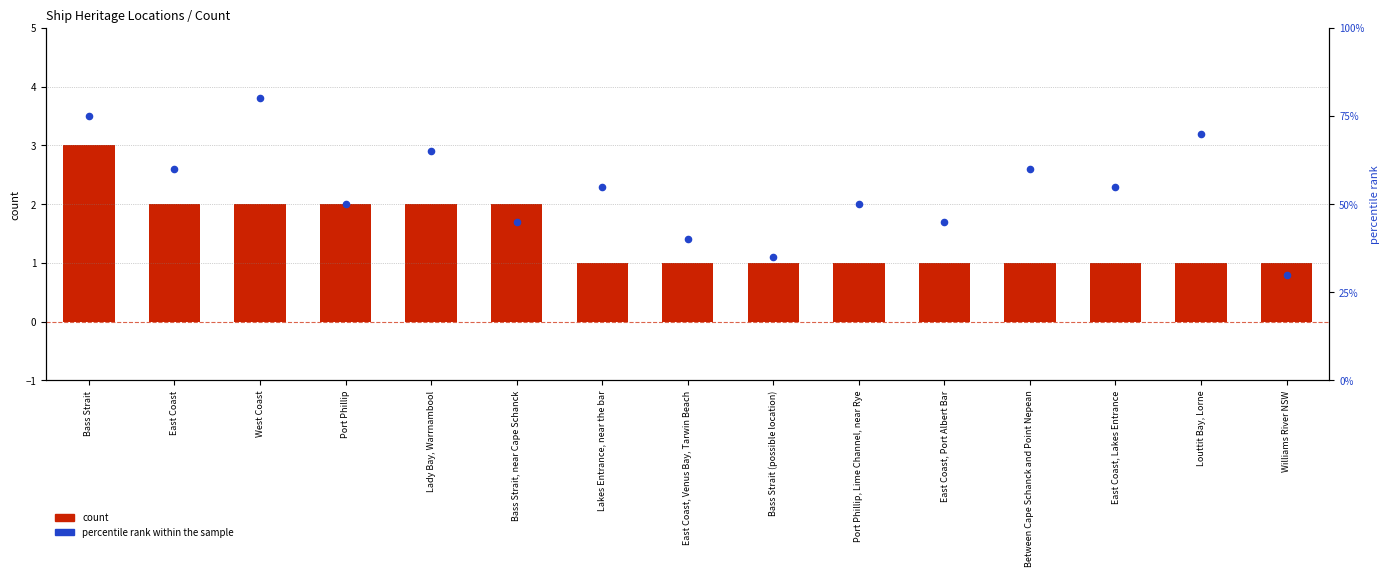

Which series has the widest spread of Y values?

percentile rank within the sample